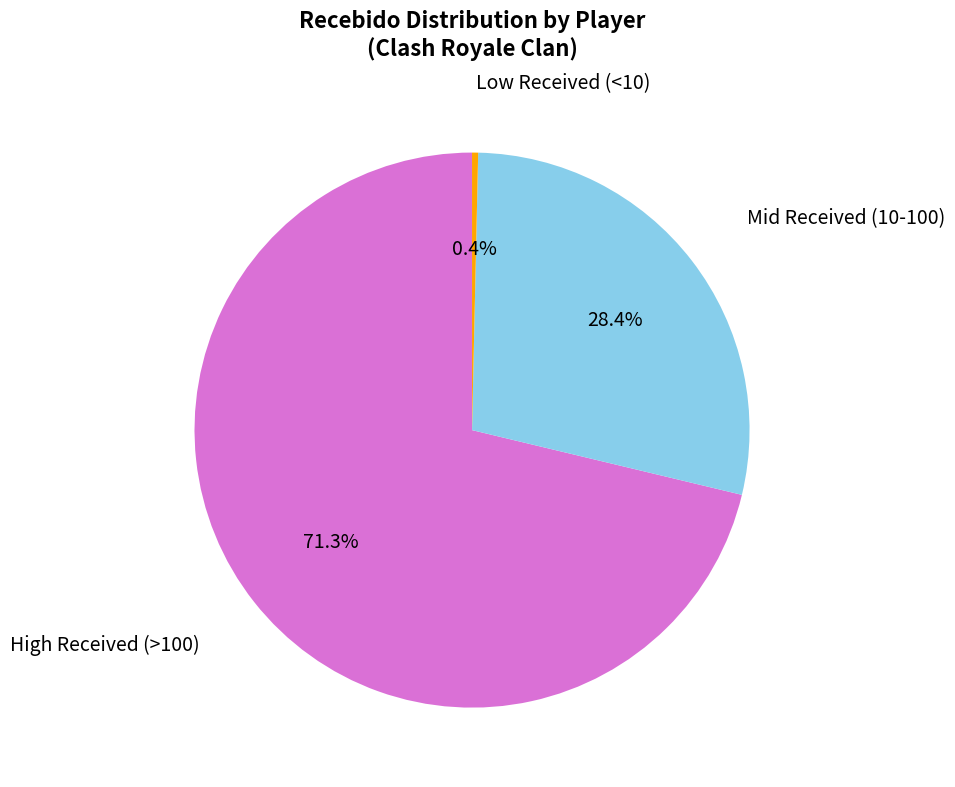

Does any single category account for the majority?

Yes